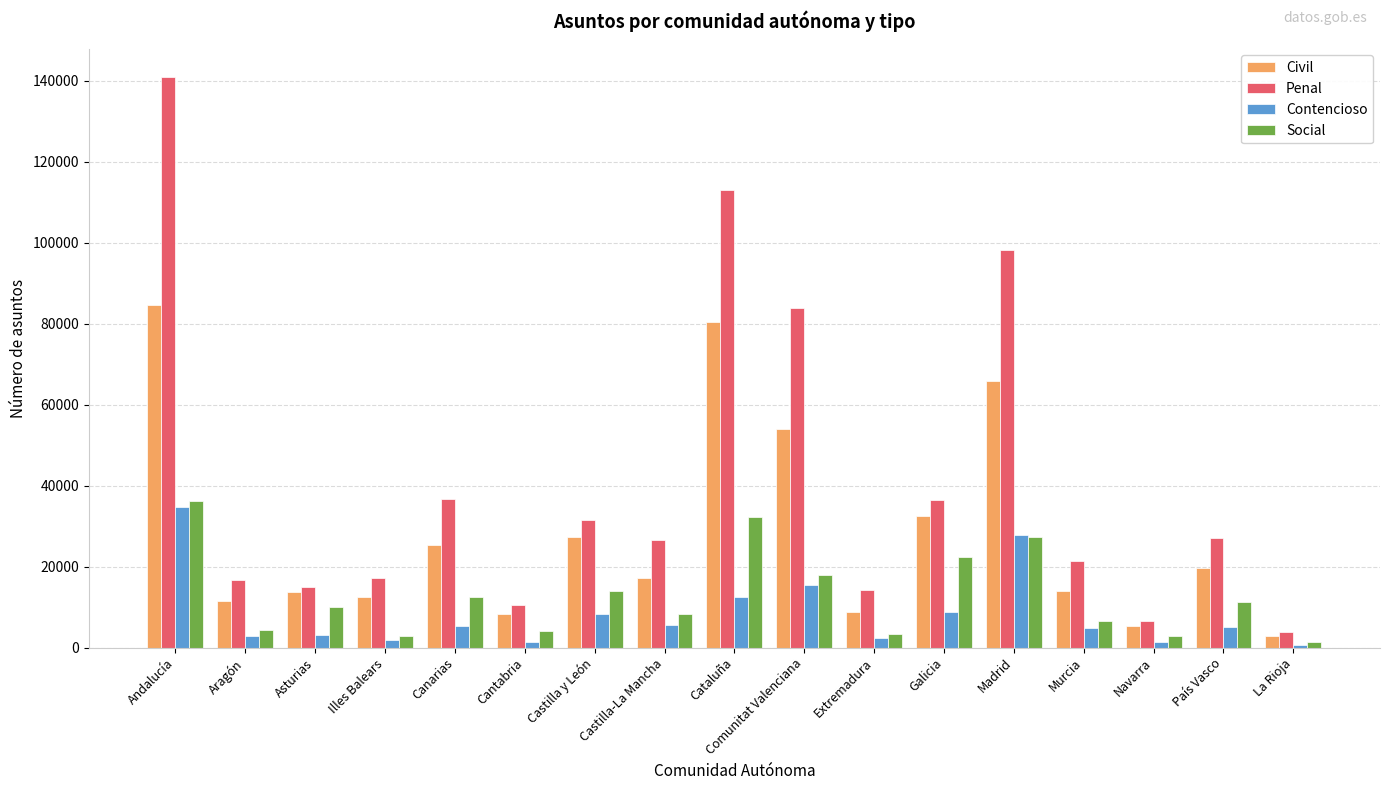

Rank the series by their maximum value, from lowest to highest.

Contencioso, Social, Civil, Penal